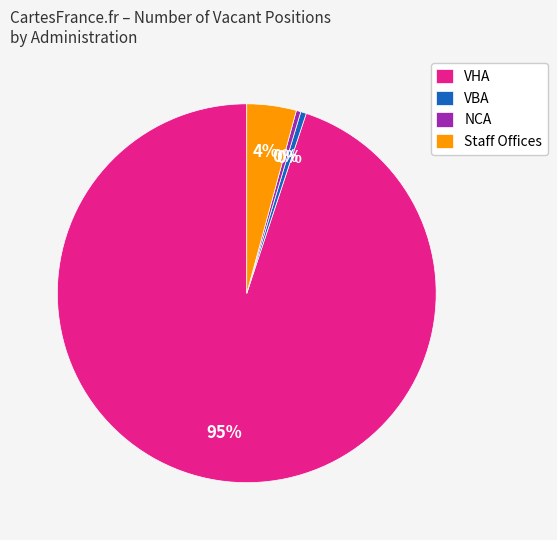

How many segments does this pie chart have?

4